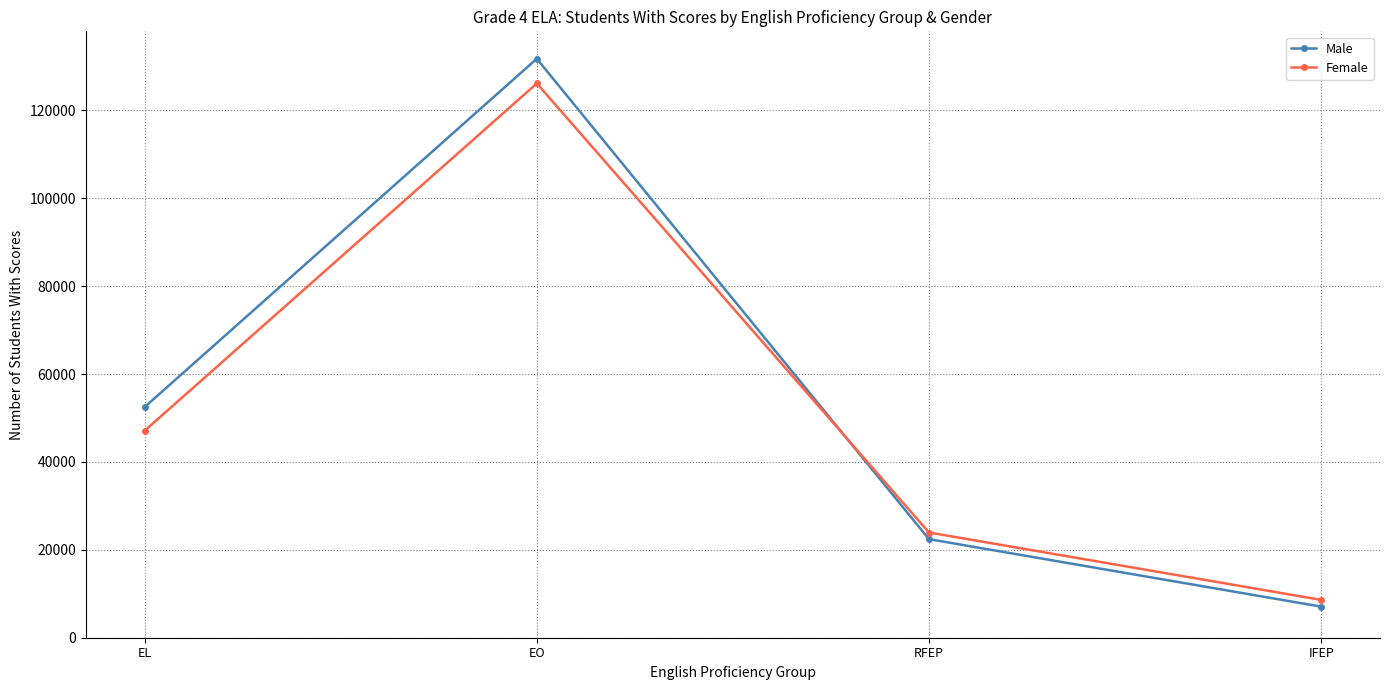

How many intersections are there between Male and Female?

1